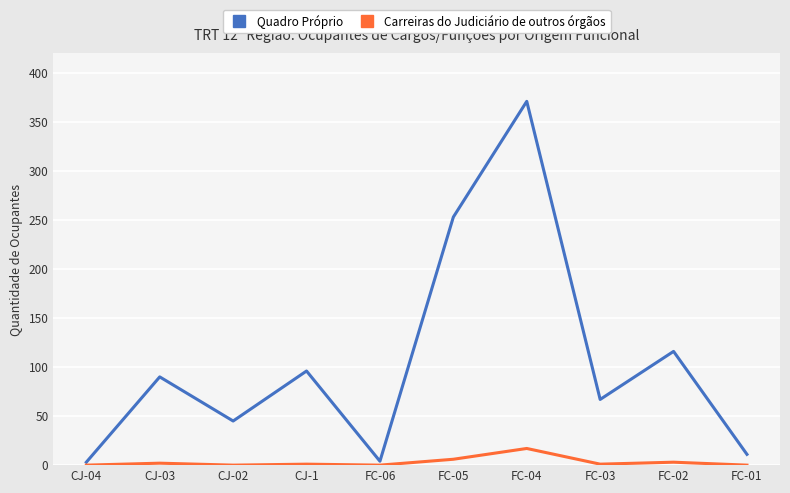

At how many categories does at least one series exceed 173?

2